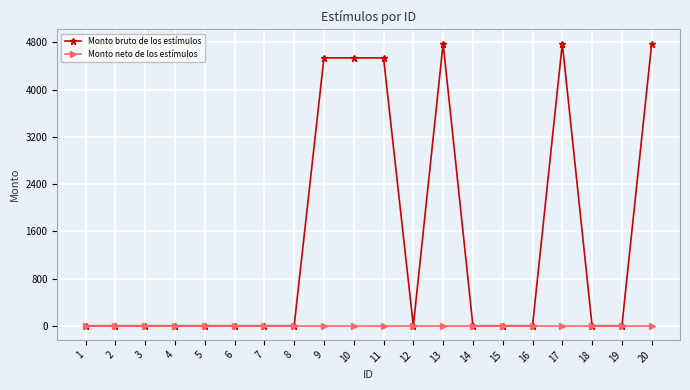

What is the greatest value displayed?

4779.6